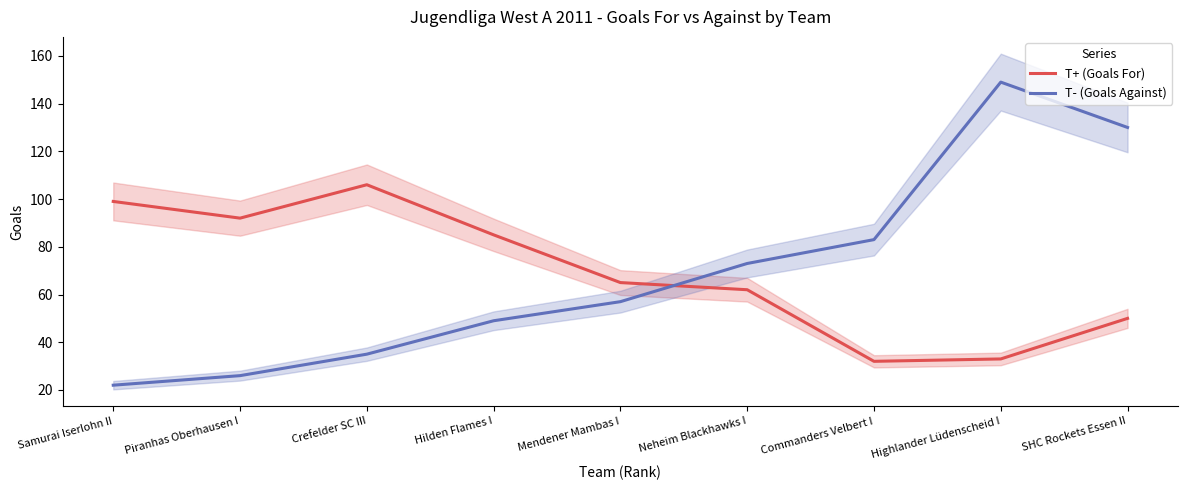

What is the difference between the maximum and minimum values in the T+ (Goals For) series?

74